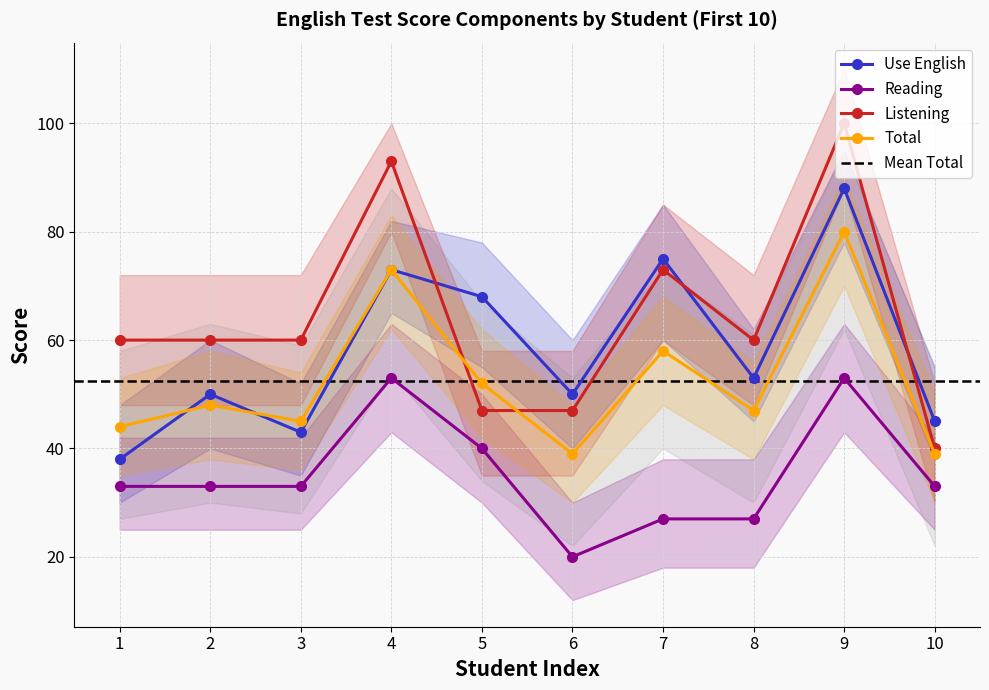

How many data points in Total are above 48?

4